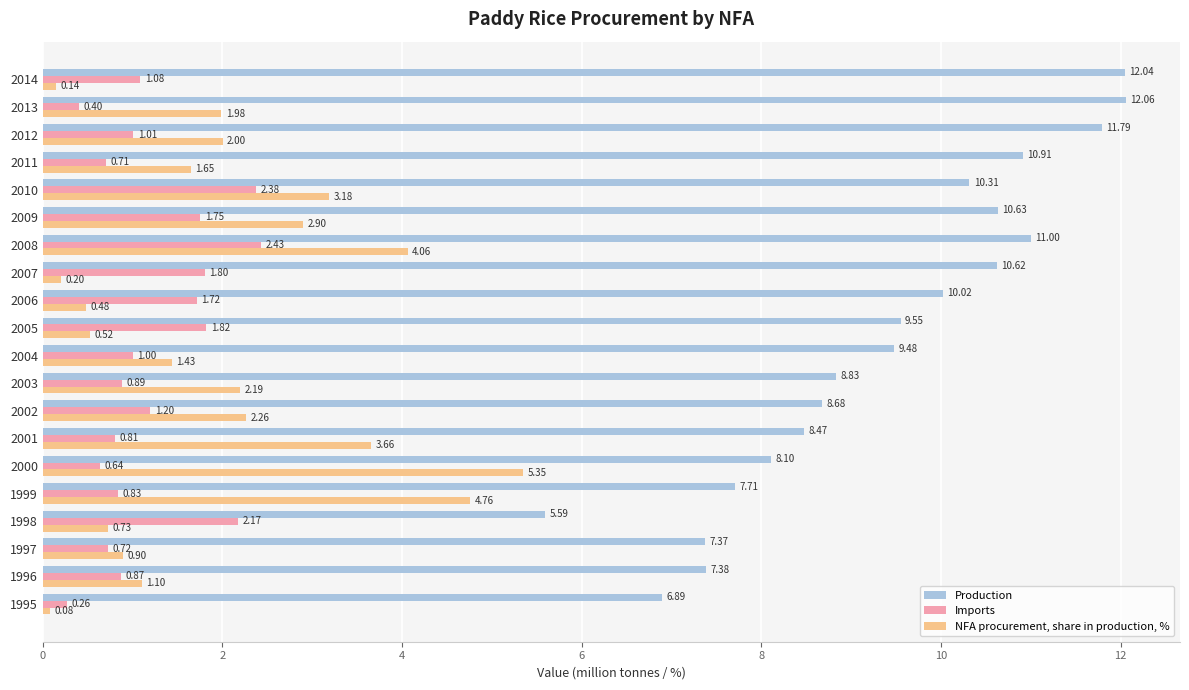

What is the difference between the maximum and minimum values in the Production series?

6.5